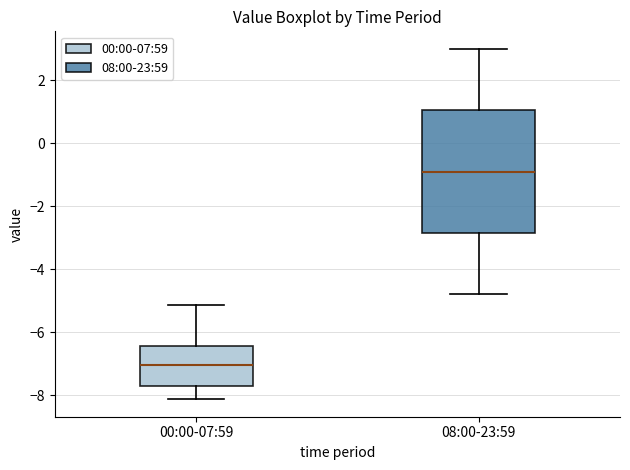

Reading left to right, transcribe this box plot: for each box, give where its median line is, the range the box spans, and where its two whiskers end, as read against the y-axis. The values are not printed on the chart, so give them approximately, as read against the axis.

00:00-07:59: median -7.0, box -7.6 to -6.4, whiskers -8.2 to -5.2
08:00-23:59: median -0.8, box -2.8 to 1.0, whiskers -4.8 to 3.0